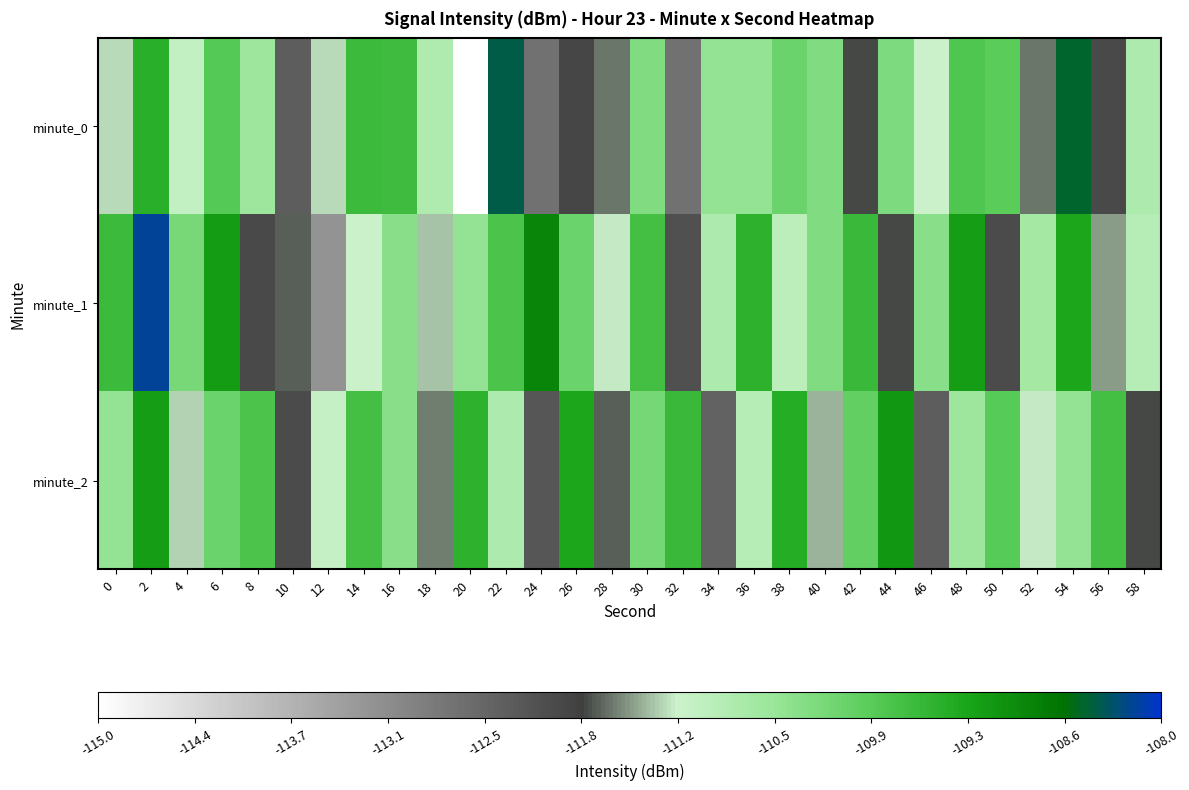

Reading right to left, transcribe all the data shown in this chart.

minute_0: 58=-110.8	56=-112.0	54=-108.5	52=-111.6	50=-109.9	48=-109.8	46=-111.2	44=-110.3	42=-111.8	40=-110.3	38=-110.1	36=-110.5	34=-110.5	32=-112.6	30=-110.3	28=-111.6	26=-111.9	24=-112.6	22=-108.4	20=-115.1	18=-110.8	16=-109.7	14=-109.6	12=-111.3	10=-112.3	8=-110.6	6=-109.9	4=-111.1	2=-109.4	0=-111.3
minute_1: 58=-110.9	56=-111.5	54=-109.3	52=-110.7	50=-112.0	48=-109.2	46=-110.4	44=-111.8	42=-109.6	40=-110.3	38=-111.0	36=-109.5	34=-110.8	32=-112.1	30=-109.7	28=-111.2	26=-110.1	24=-108.9	22=-109.8	20=-110.5	18=-111.3	16=-110.4	14=-111.2	12=-113.2	10=-111.7	8=-112.0	6=-109.1	4=-110.2	2=-108.2	0=-109.6
minute_2: 58=-111.8	56=-109.7	54=-110.5	52=-111.2	50=-109.9	48=-110.6	46=-112.3	44=-109.1	42=-110.0	40=-111.4	38=-109.4	36=-110.9	34=-112.4	32=-109.6	30=-110.2	28=-111.7	26=-109.3	24=-112.2	22=-110.8	20=-109.5	18=-111.6	16=-110.4	14=-109.7	12=-111.1	10=-112.0	8=-109.8	6=-110.1	4=-111.3	2=-109.2	0=-110.5